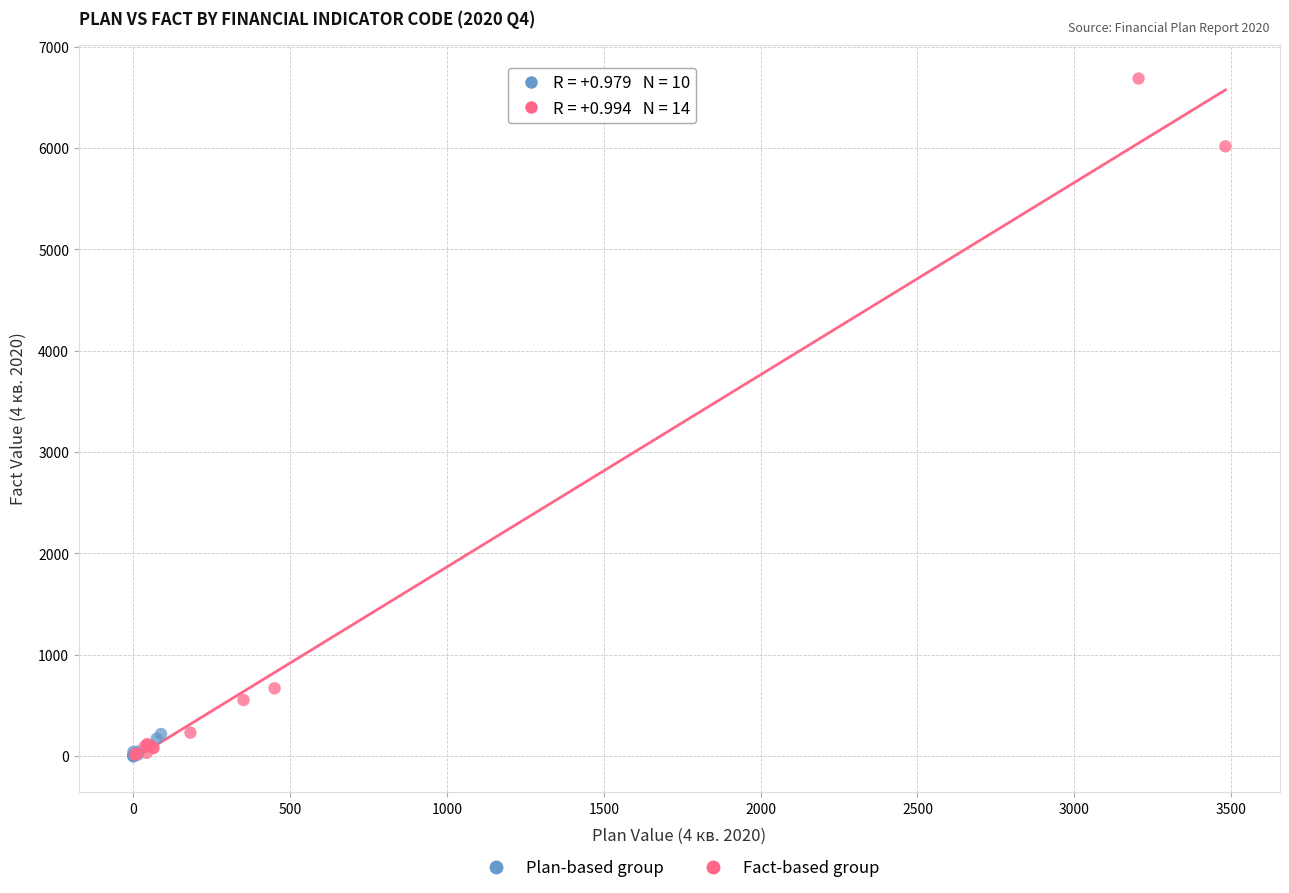

Which series has the widest spread of Y values?

Fact-based group